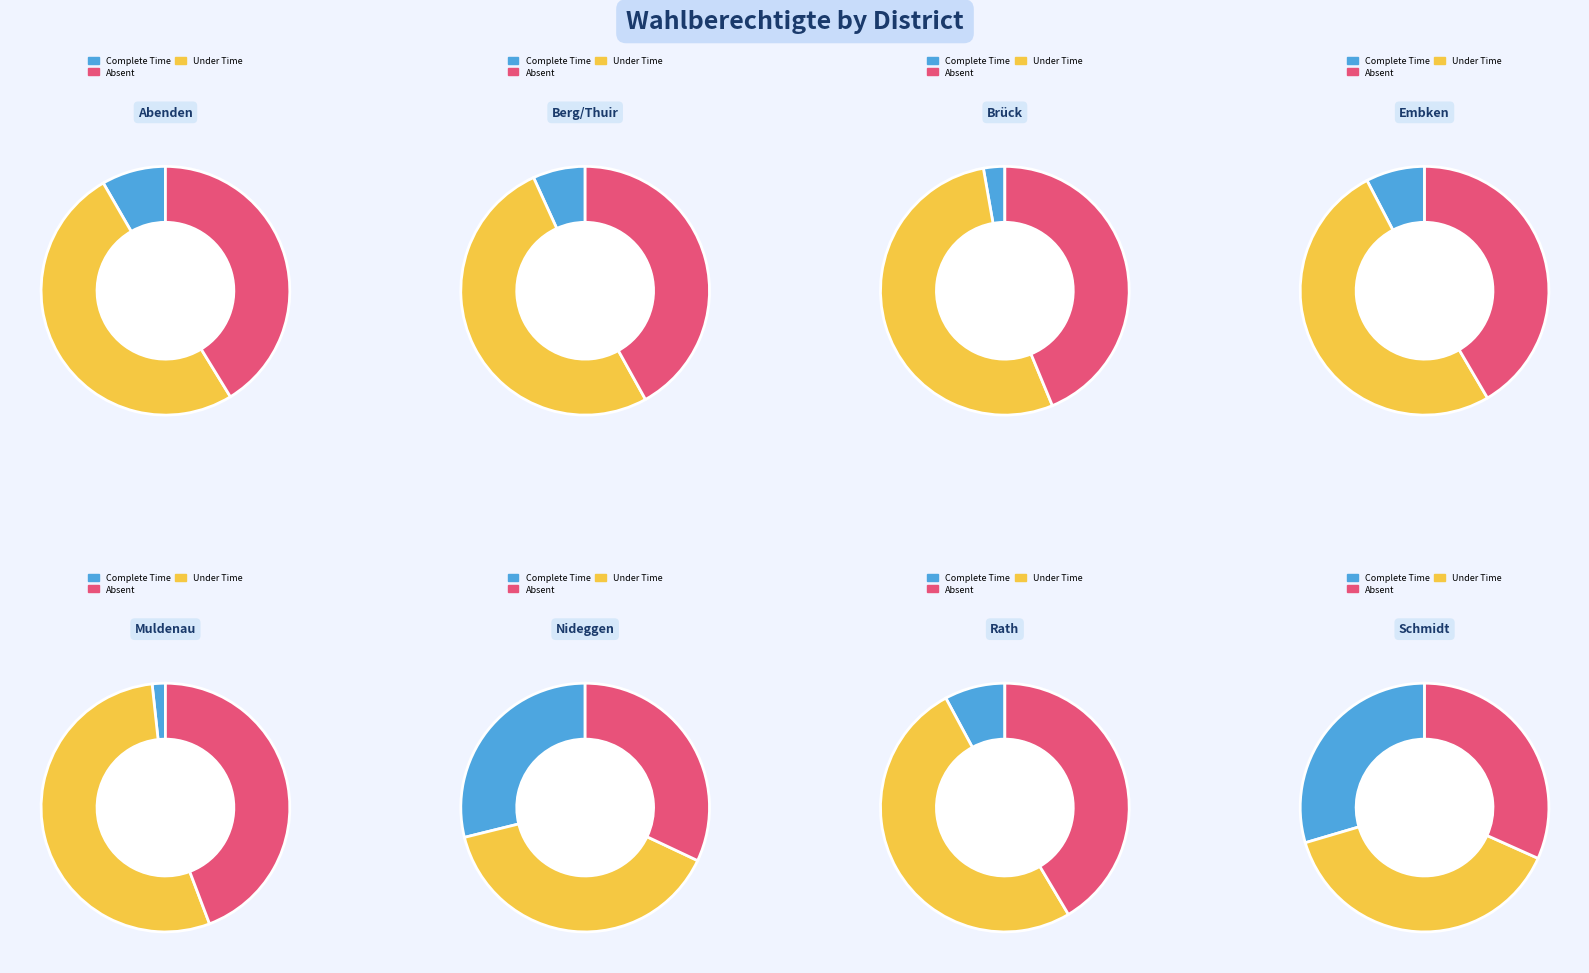

To the nearest percent, what portion does Rath represent?

8%